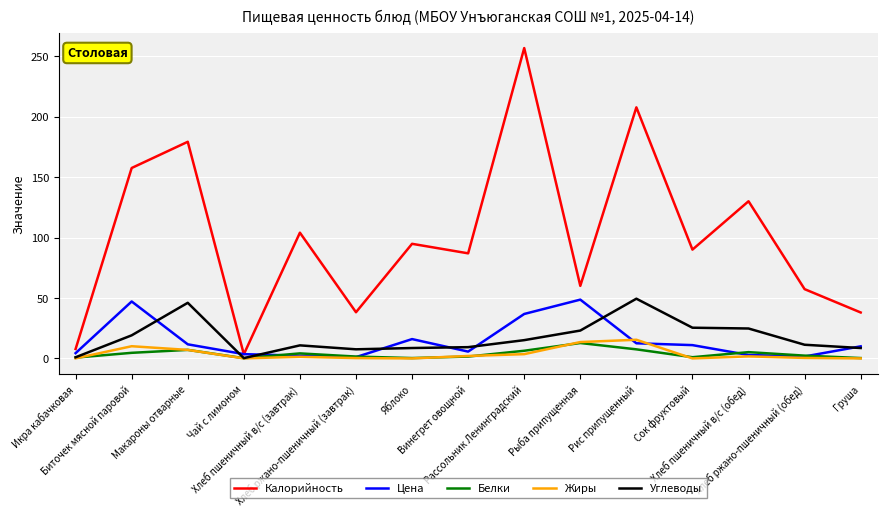

At which category does Цена reach its first local peak?

Биточек мясной паровой